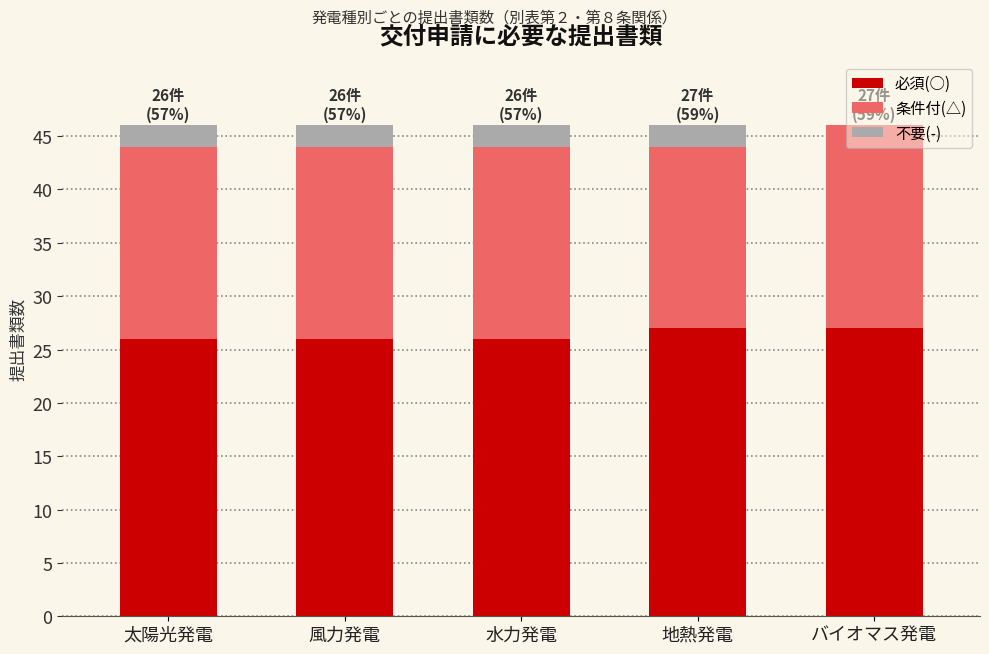

What is the total value across all series at 風力発電?

46